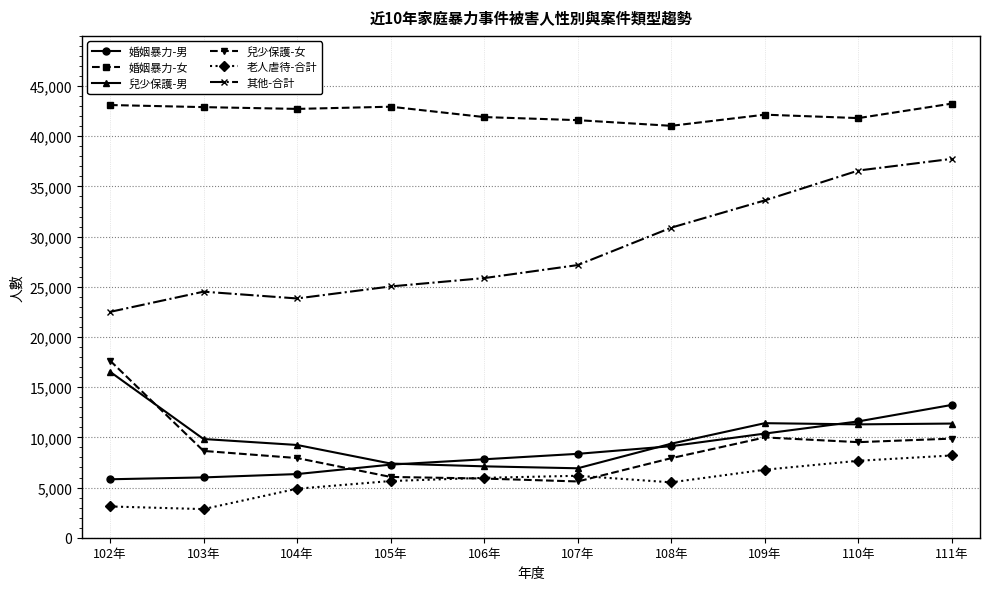

What is the difference between the second highest and minimum values in the 婚姻暴力-女 series?

2073